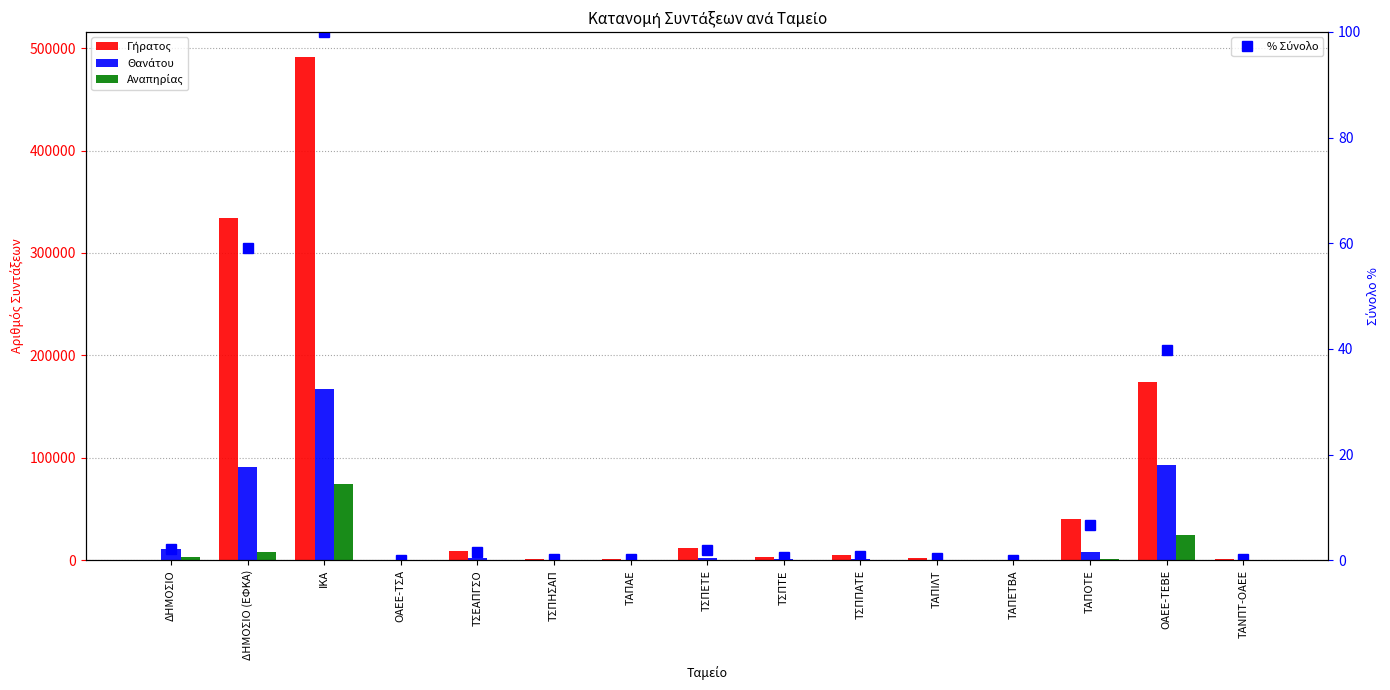

Reading right to left, transcribe all the data shown in this chart.

Γήρατος: 1281.0	173973.0	40181.0	564.0	2270.0	5028.0	3116.0	11675.0	1299.0	1096.0	8973.0	301.0	491266.0	333692.0	353.0
Θανάτου: 481.0	93350.0	8457.0	129.0	352.0	1405.0	1061.0	1875.0	146.0	411.0	1901.0	78.0	167658.0	91479.0	11548.0
Αναπηρίας: 51.0	24746.0	1129.0	1.0	105.0	141.0	138.0	291.0	34.0	126.0	643.0	2.0	74841.0	8028.0	3195.0
% Σύνολο: 0.2	39.8	6.8	0.1	0.4	0.9	0.6	1.9	0.2	0.2	1.6	0.1	100.0	59.0	2.1